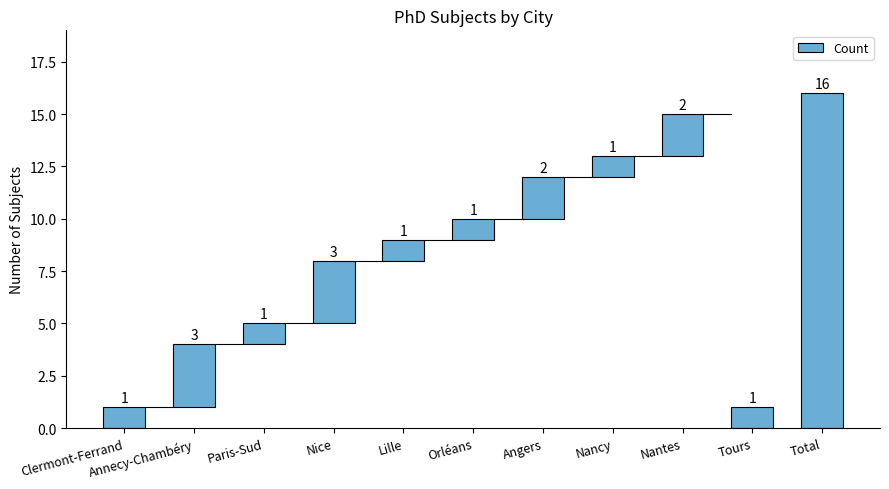

Is it true that the value at Paris-Sud is 1?

False